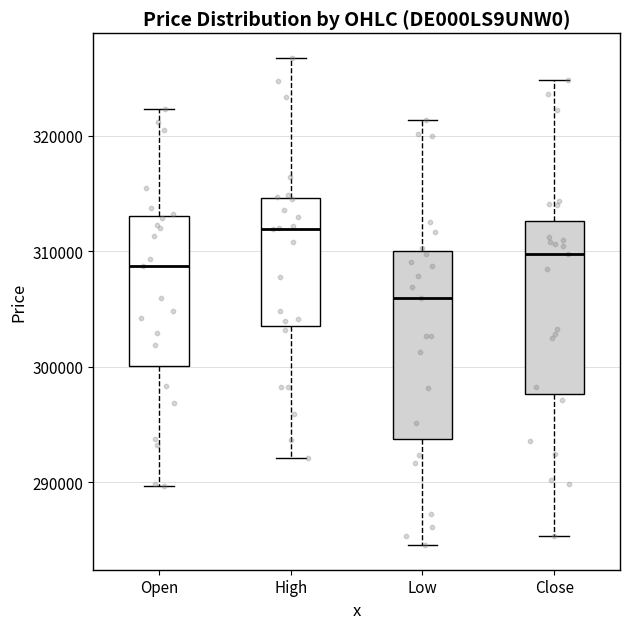

Comparing the boxes themselves (not the whiskers), which one is the tallest?

Low